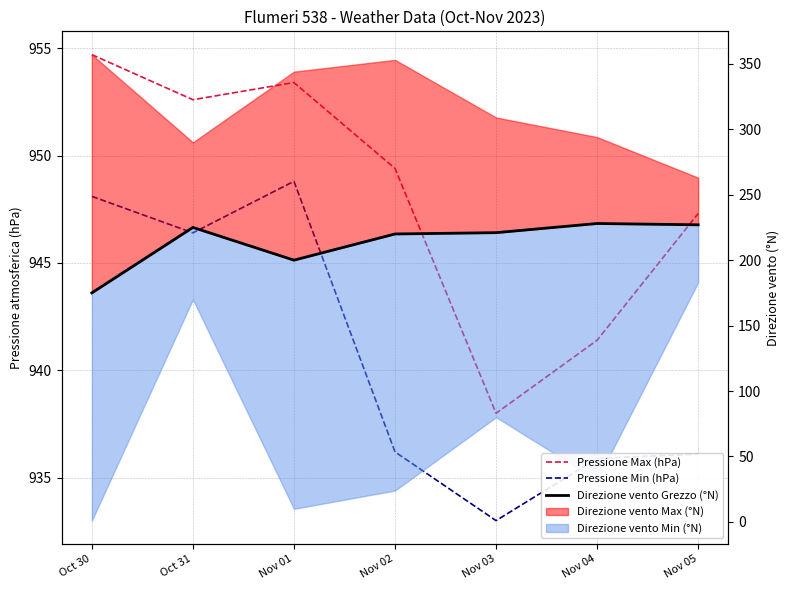

Is the value of Pressione Max (hPa) at Nov 05 greater than the value of Direzione vento Grezzo (°N) at Oct 31?

Yes